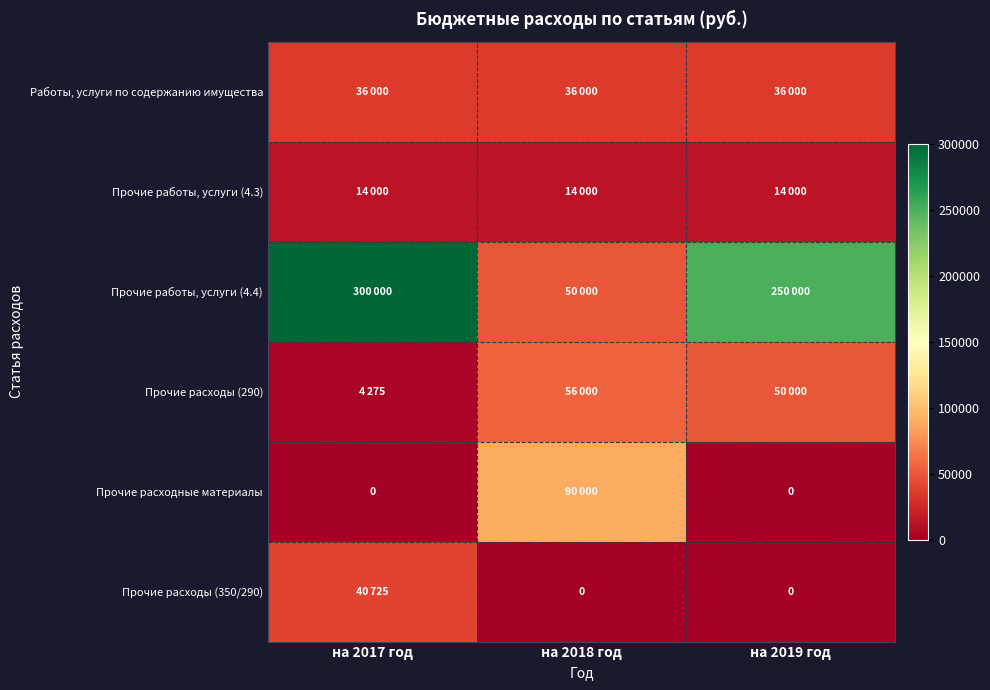

Which series has the widest spread of values?

Прочие работы, услуги (4.4)